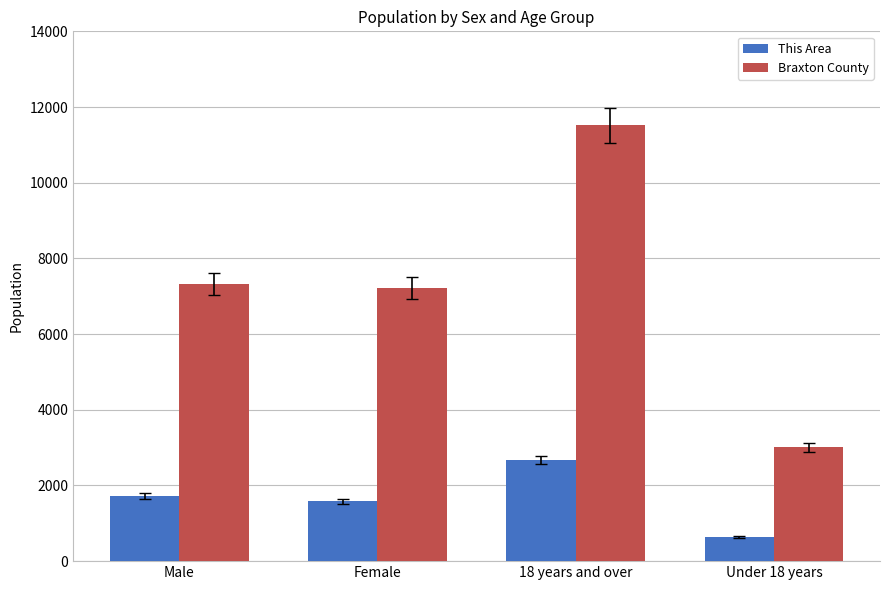

What is the greatest value displayed?

11514